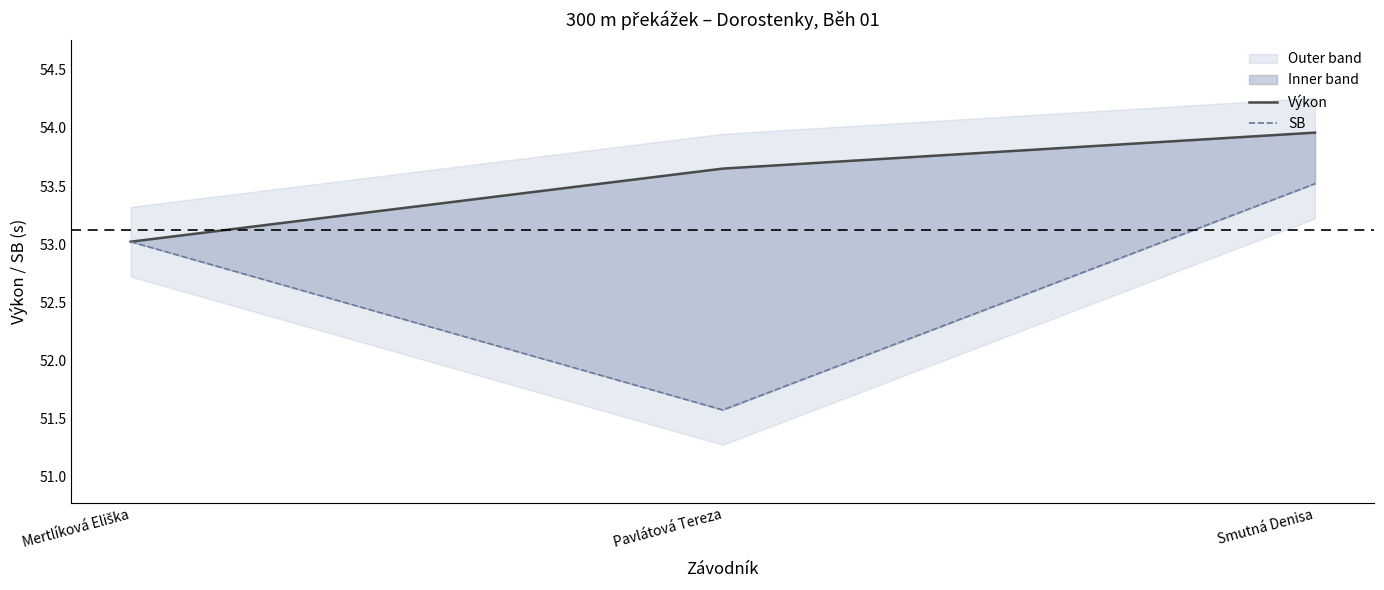

Does the chart have visible grid lines?

No